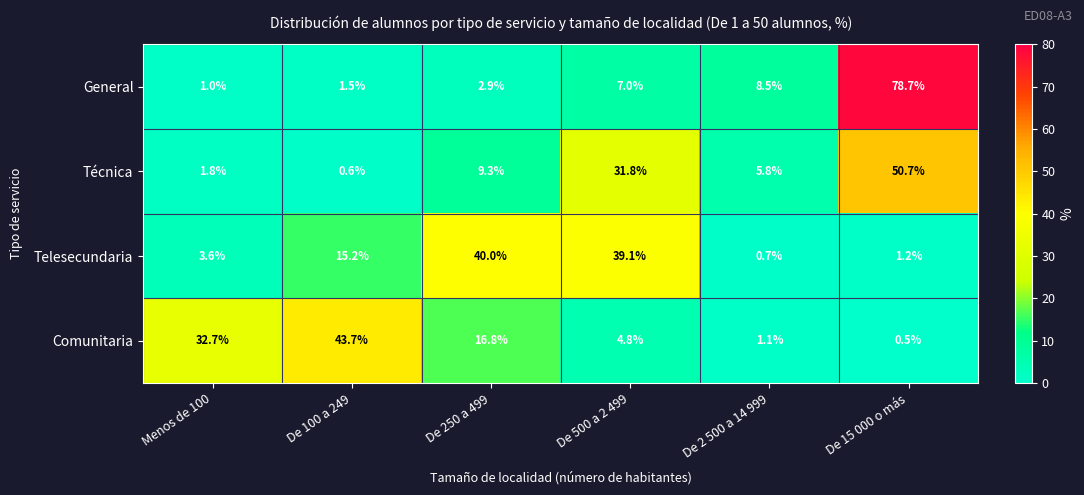

What is the sum of the Telesecundaria values at De 2 500 a 14 999 and De 15 000 o más?

1.9